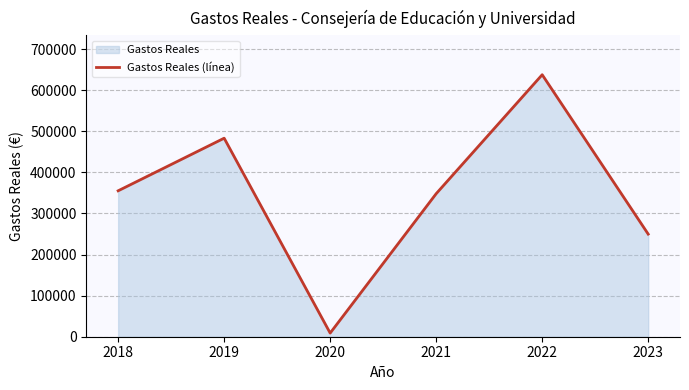

What is the difference between the maximum and minimum values?

628824.1